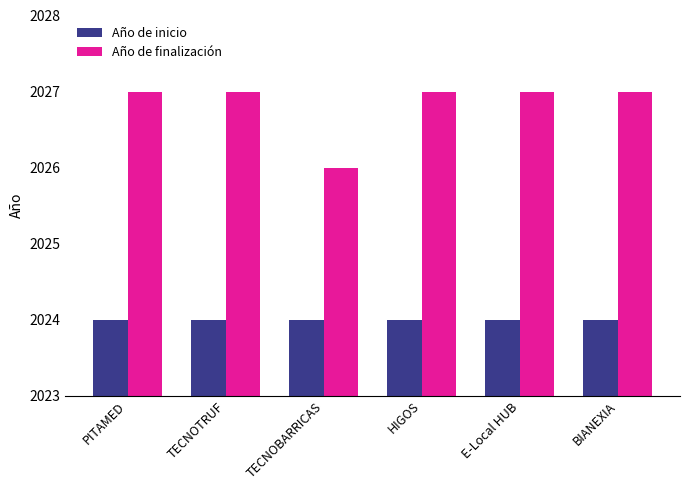

Reading left to right, what are all the values shown in this chart?

Año de inicio: PITAMED=2024	TECNOTRUF=2024	TECNOBARRICAS=2024	HIGOS=2024	E-Local HUB=2024	BIANEXIA=2024
Año de finalización: PITAMED=2027	TECNOTRUF=2027	TECNOBARRICAS=2026	HIGOS=2027	E-Local HUB=2027	BIANEXIA=2027